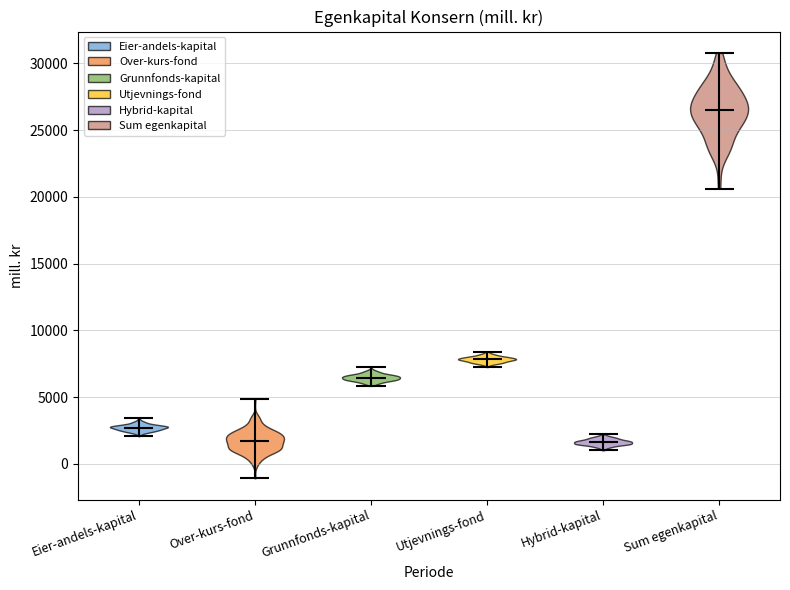

Which violin has the highest median line?

Sum egenkapital